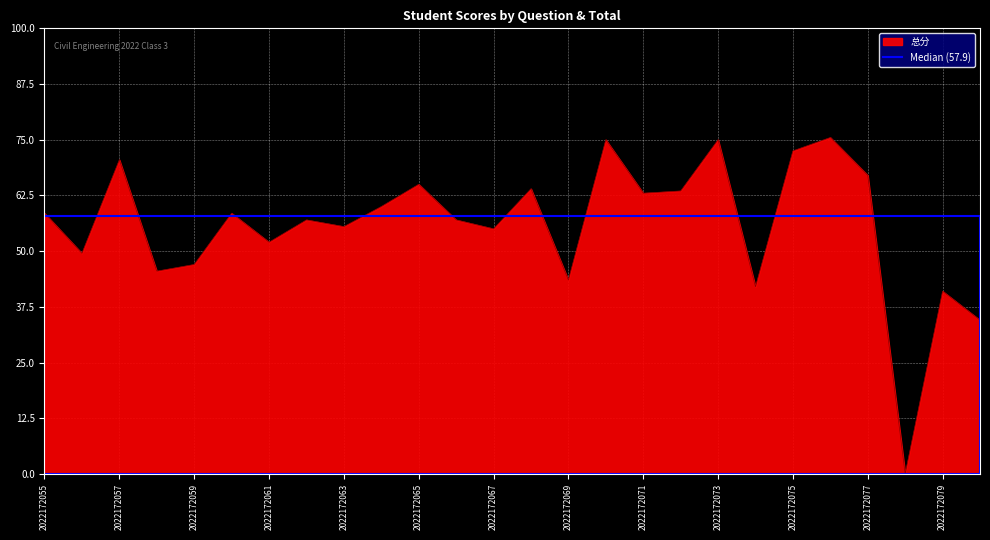

Which has a higher value, 2022172055 or 2022172061?

2022172055